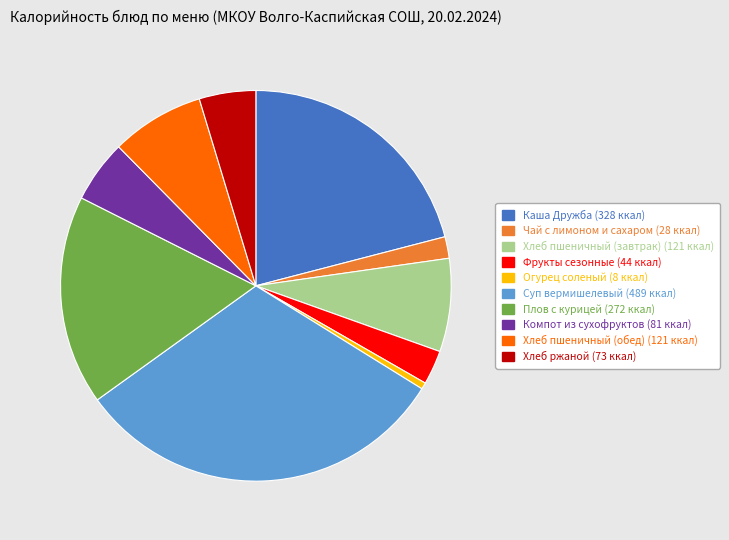

Which slice is the smallest?

Огурец соленый